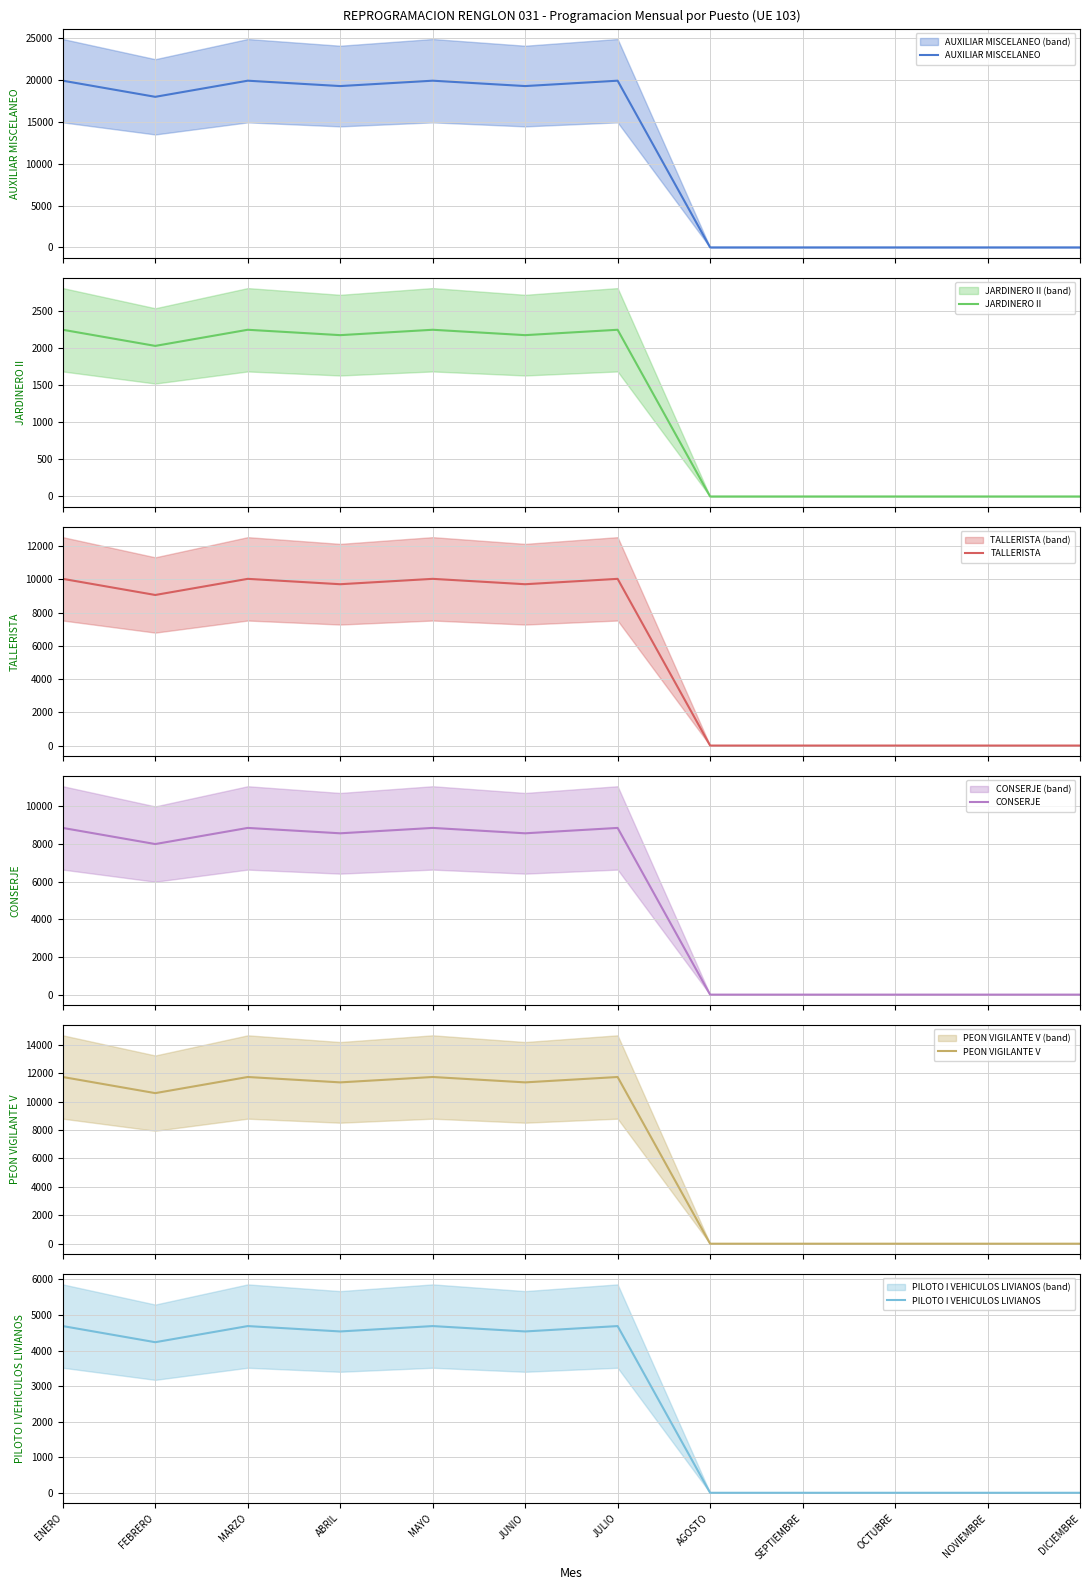

The PEON VIGILANTE V series shows 11724.2 at MAYO. True or false?

True